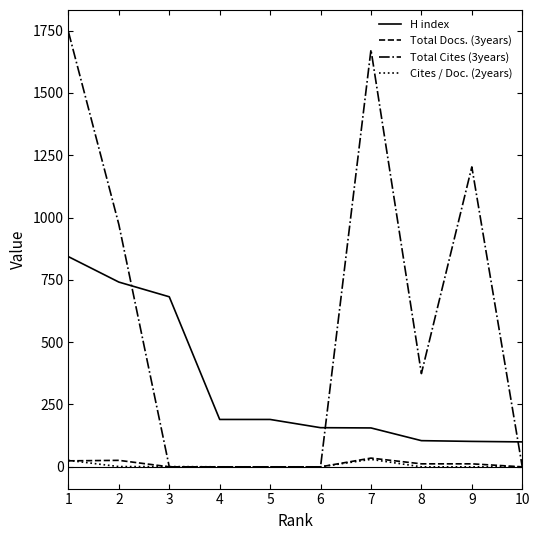

The Cites / Doc. (2years) series shows 0 at 8. True or false?

True